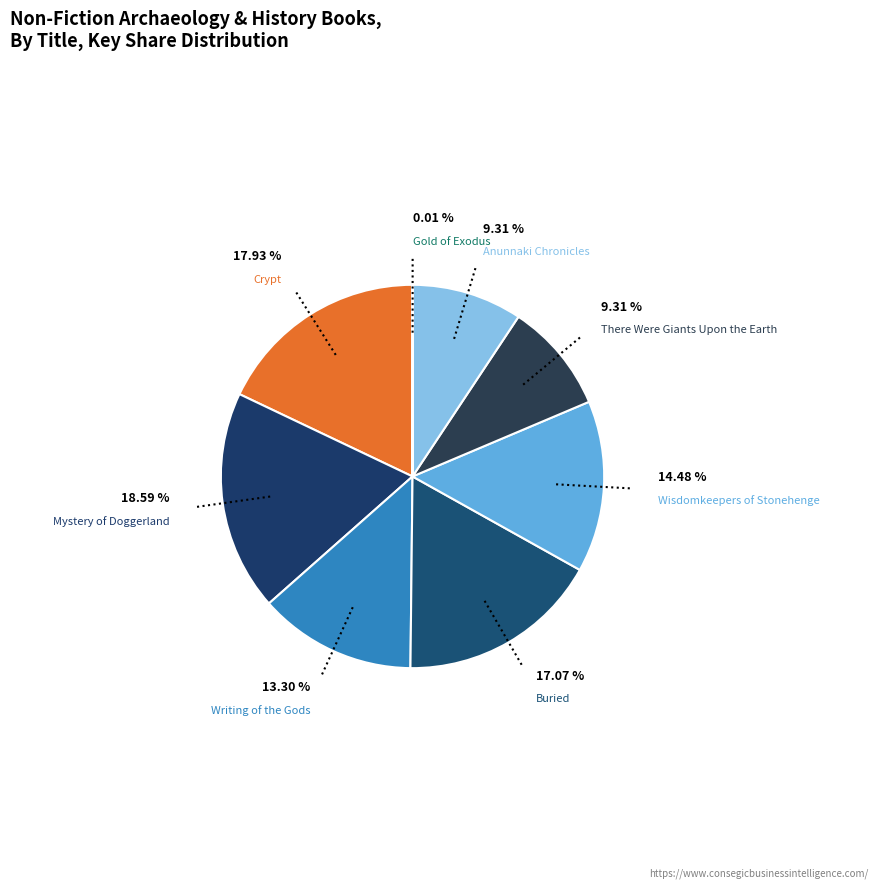

Does any single category account for the majority?

No